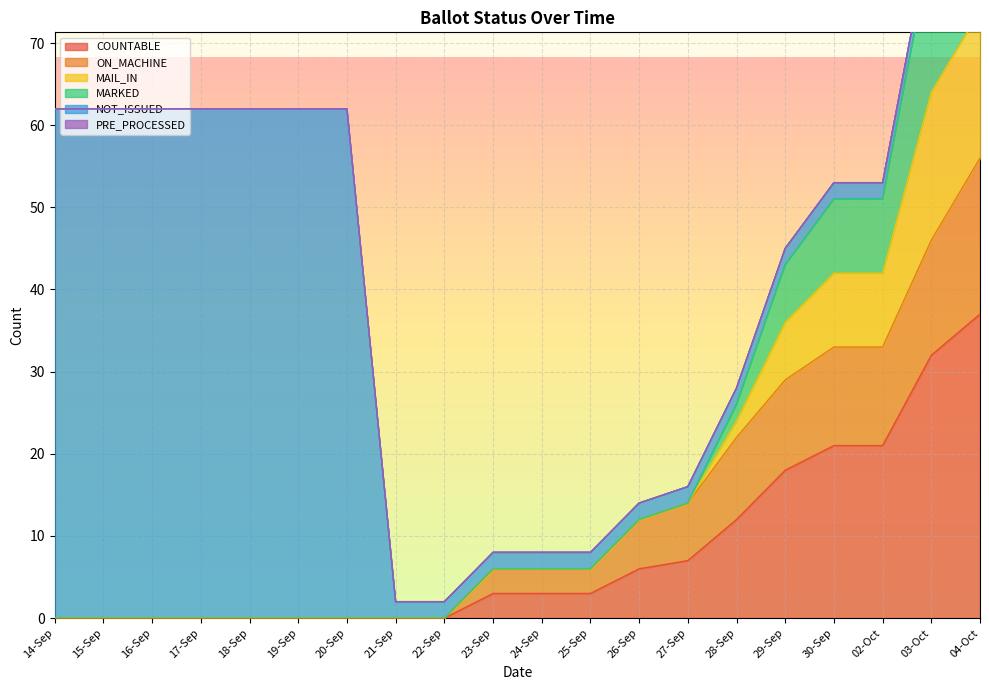

At which category is the sum across all series the highest?

04-Oct